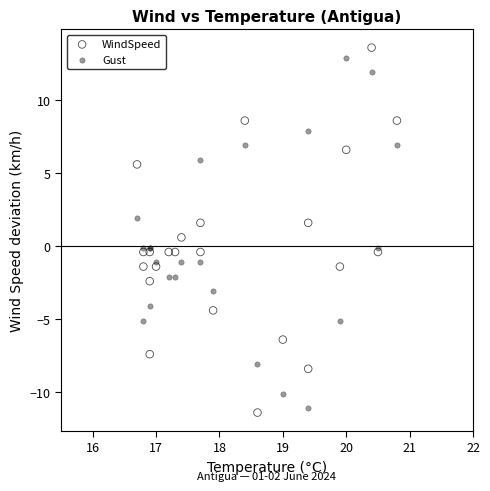

What is the X range (max minus min) for the scatter plot?

4.1